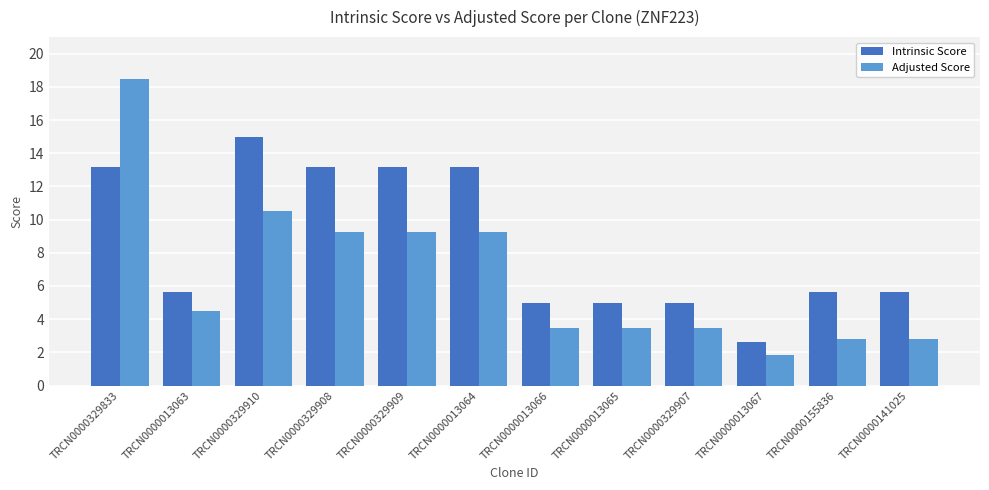

At how many categories does at least one series exceed 18?

1